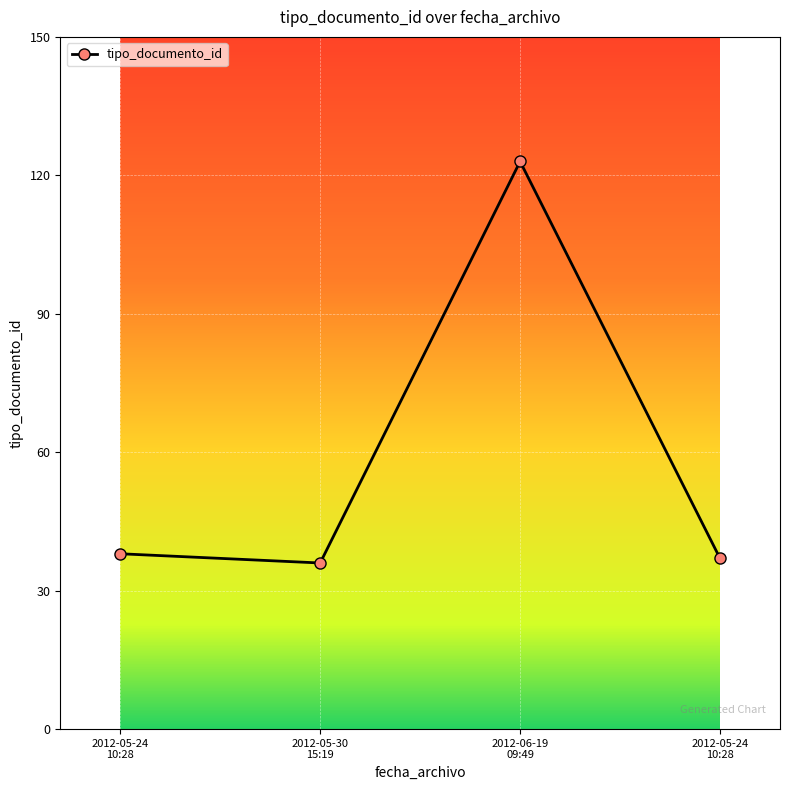

What is the sum of all values?

234